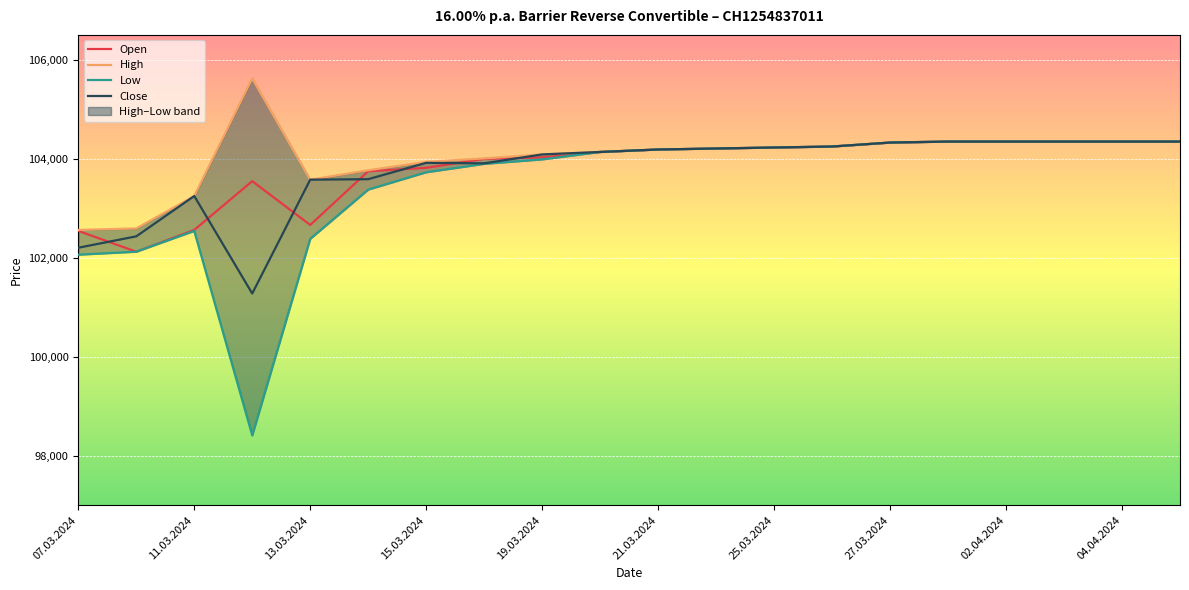

What is the label of the 20th point from the right?

07.03.2024